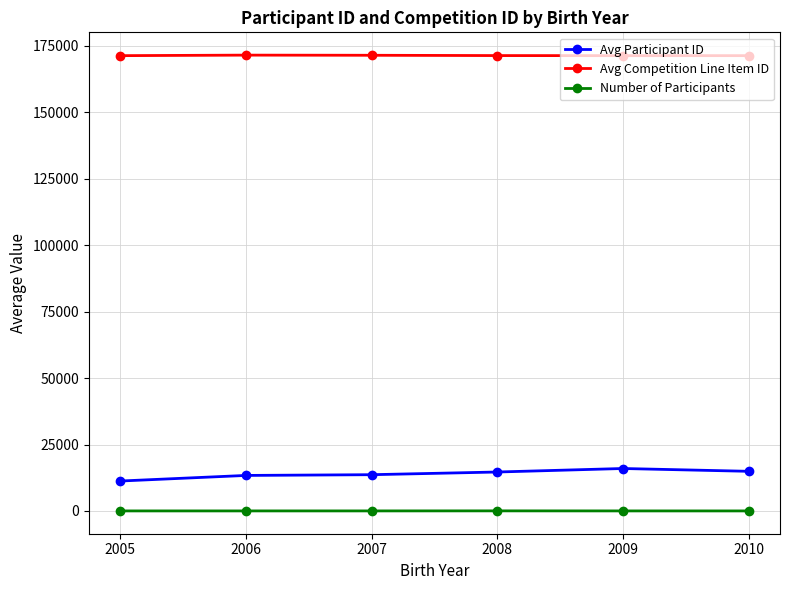

What is the sum of the Number of Participants values at 2010 and 2008?

26.0